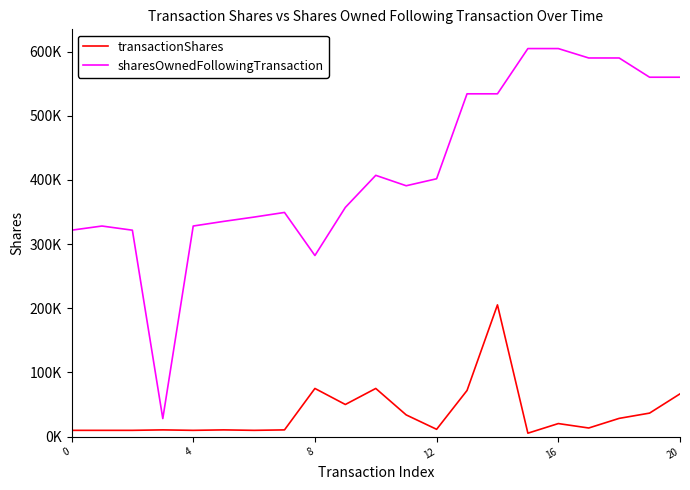

At how many categories does at least one series exceed 355506?

12